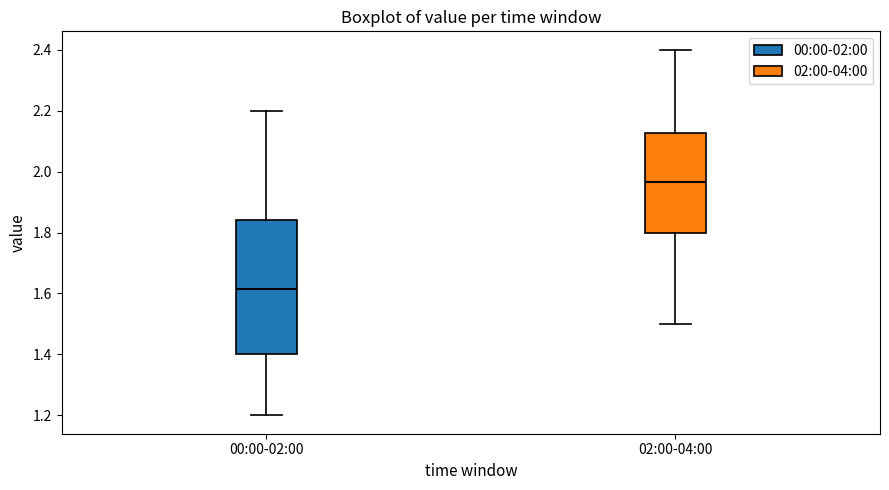

Which box has the highest median line?

02:00-04:00